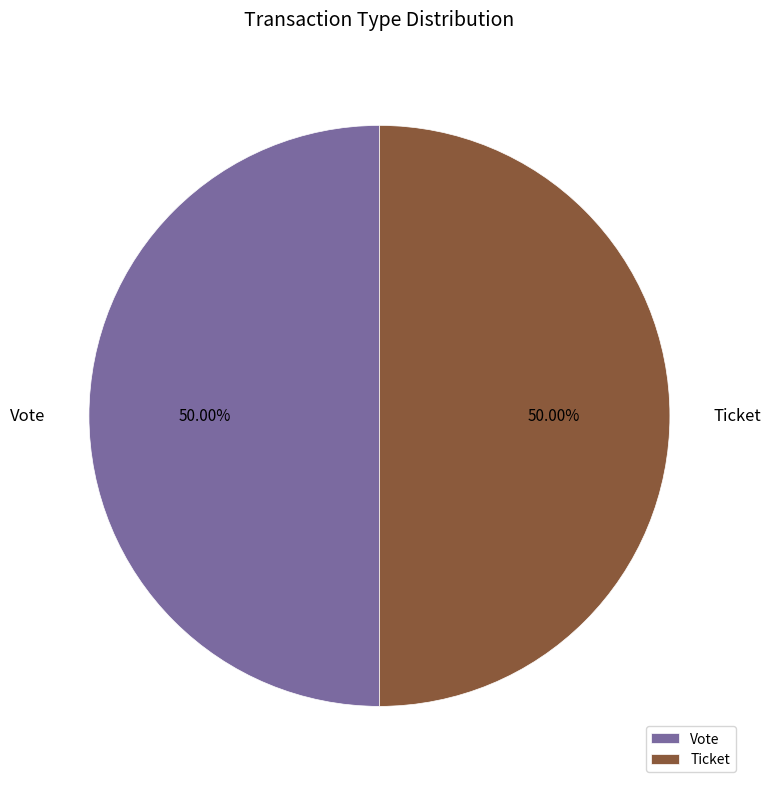

Is the sum of Vote and Ticket greater than half?

Yes